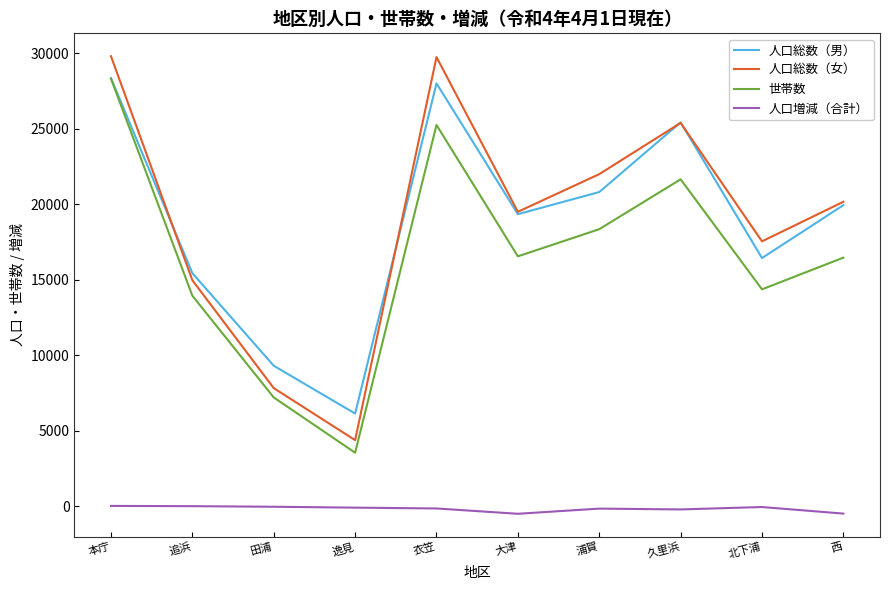

Is the value of 人口総数（女） at 大津 greater than the value of 世帯数 at 本庁?

No